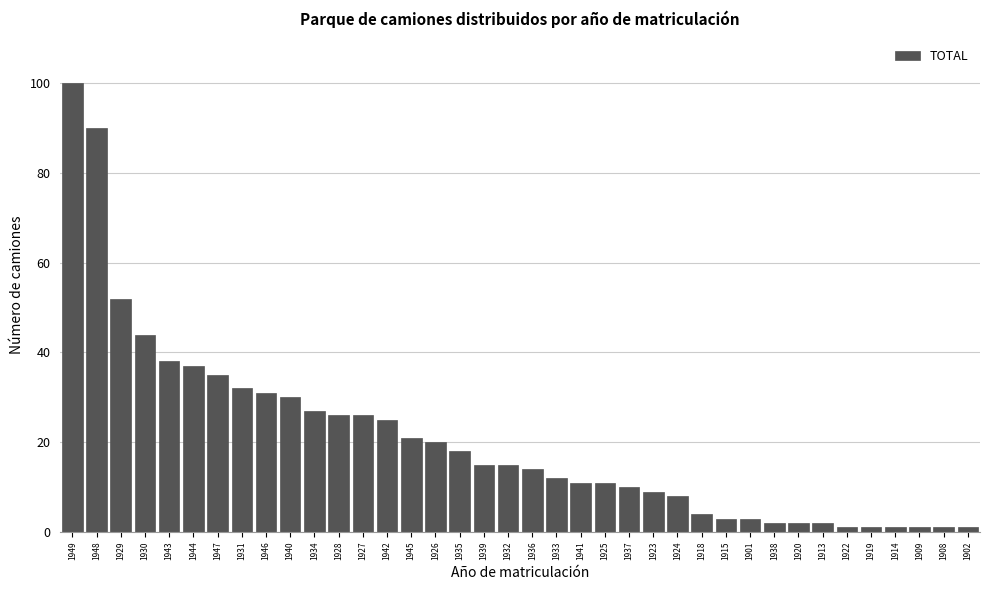

Where is the data nearest to the value 50?

1929